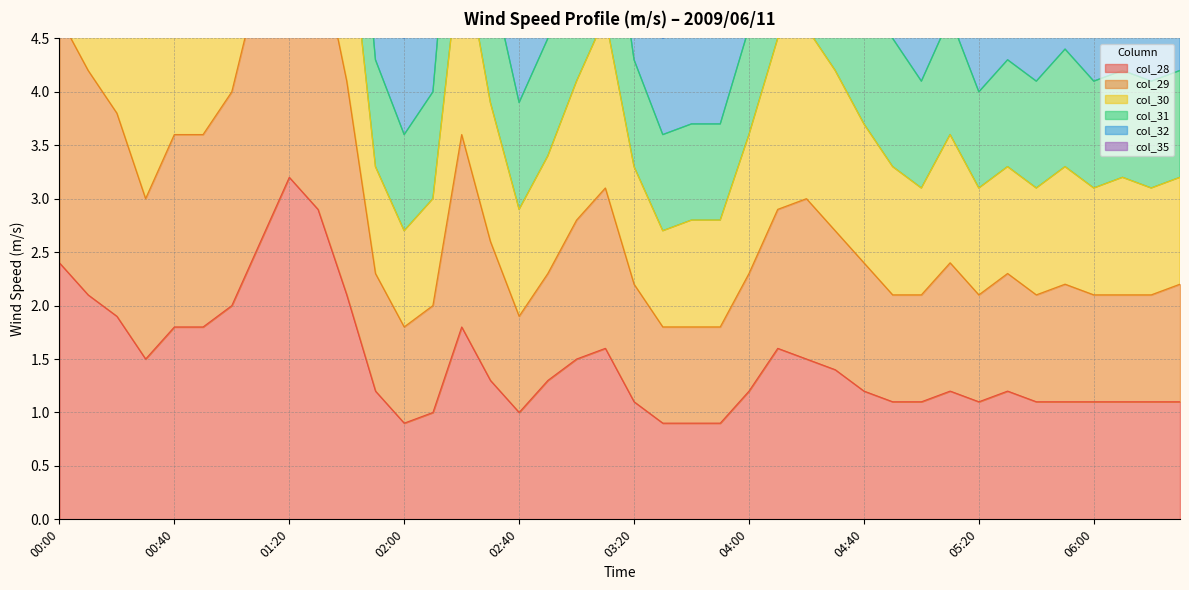

What is the difference between the col_30 values at 03:10 and 04:30?

0.5